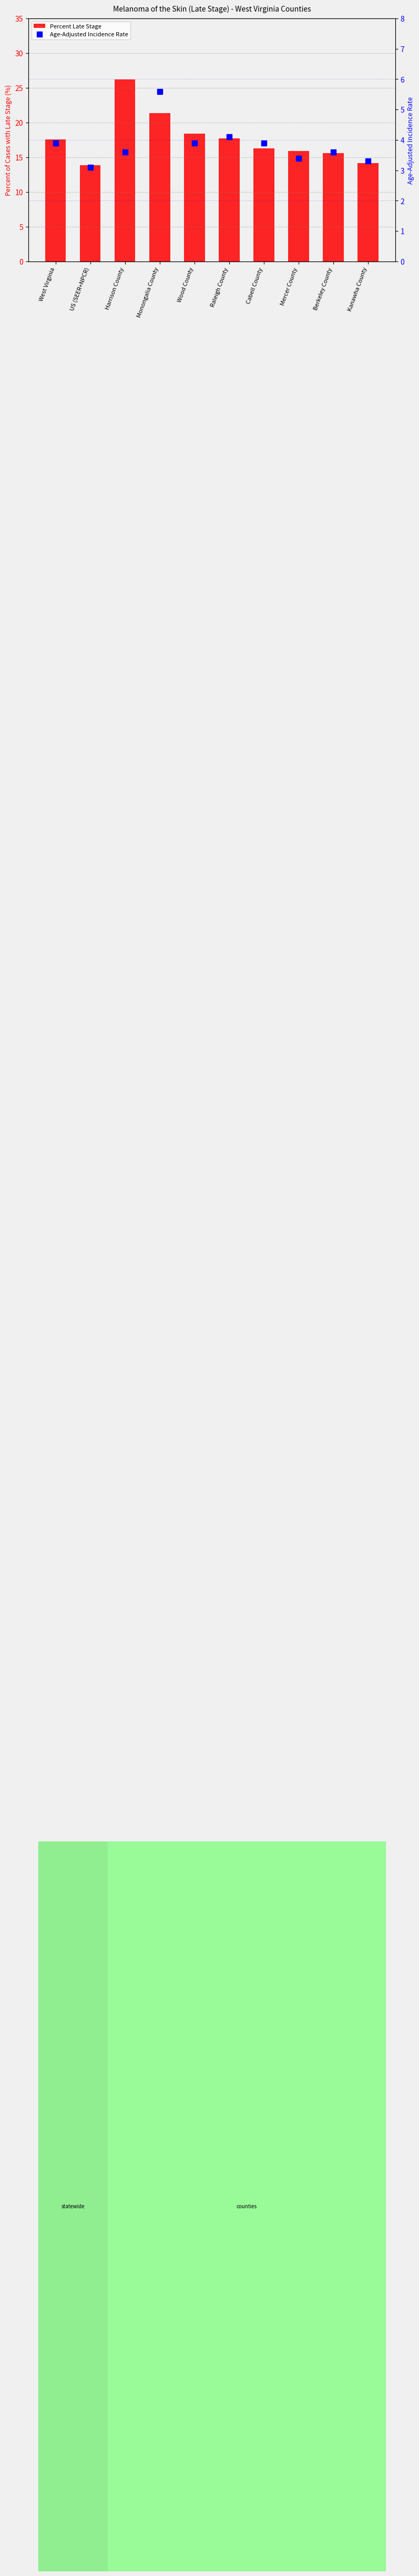

True or false: Age-Adjusted Incidence Rate has a value of 1.8 at Mercer County.

False